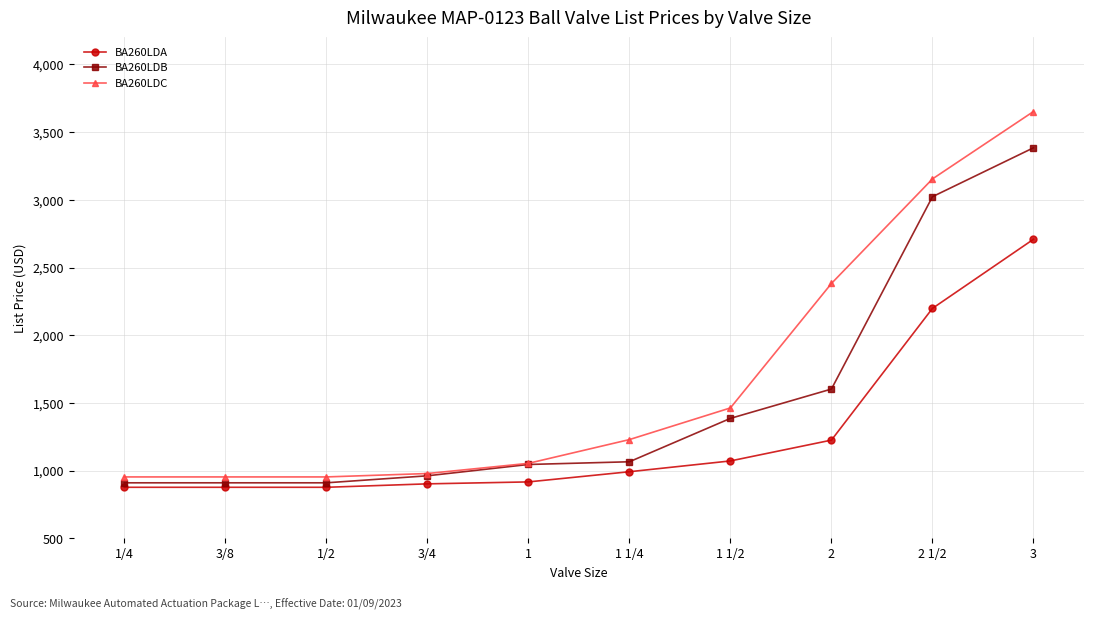

At which category is the sum across all series the highest?

3